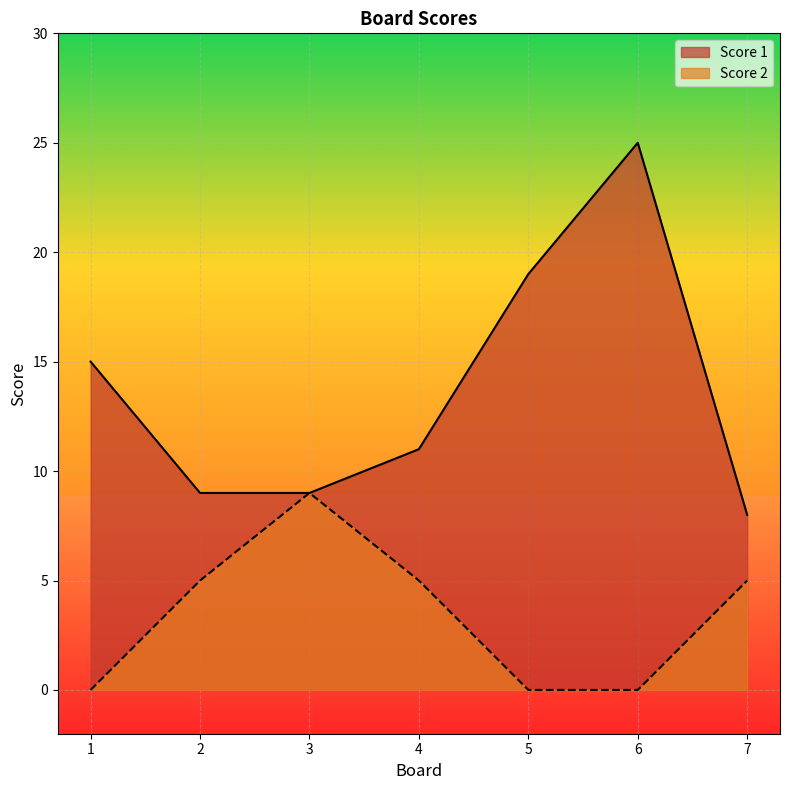

Is it true that Score 2 equals 0 at 1?

True